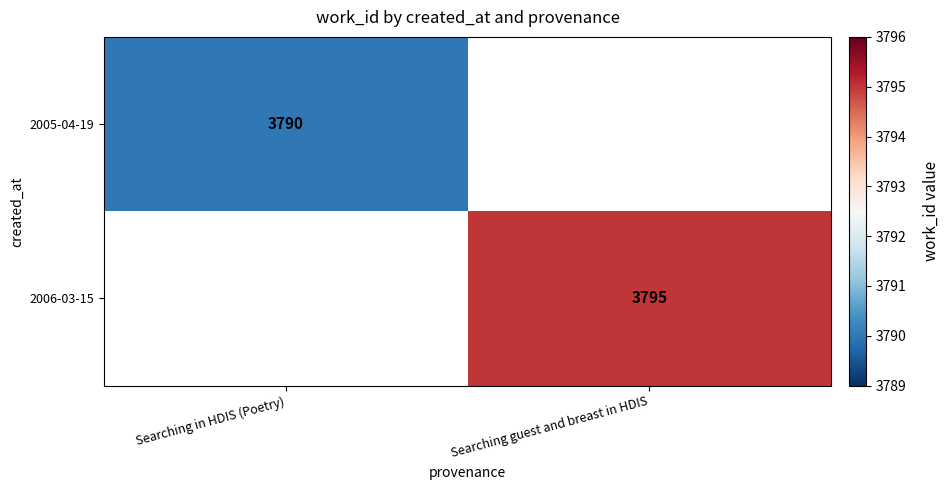

The 2006-03-15 series shows 3795 at Searching guest and breast in HDIS. True or false?

True